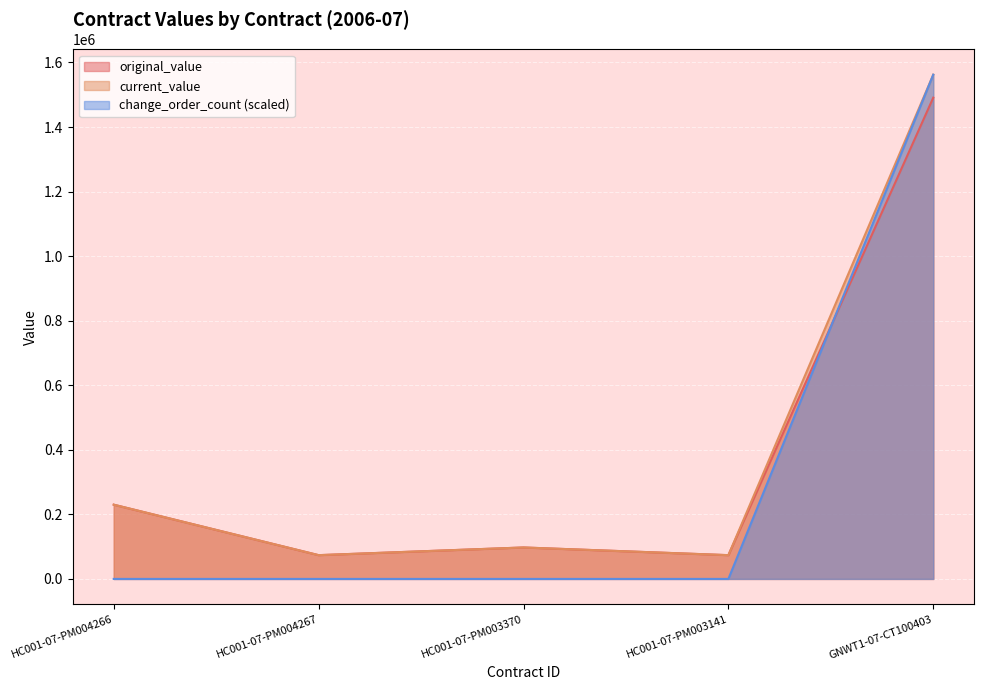

True or false: current_value and change_order_count intersect in this chart.

False